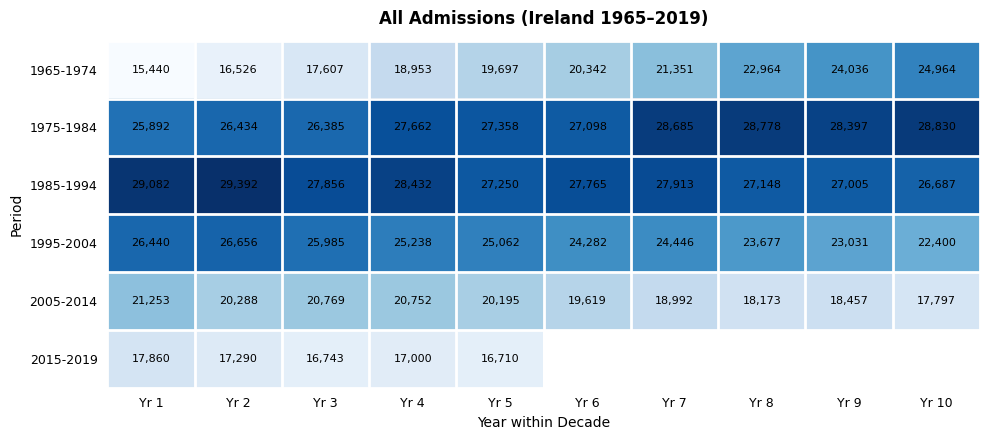

What is the sum of all 1975-1984 values?

275519